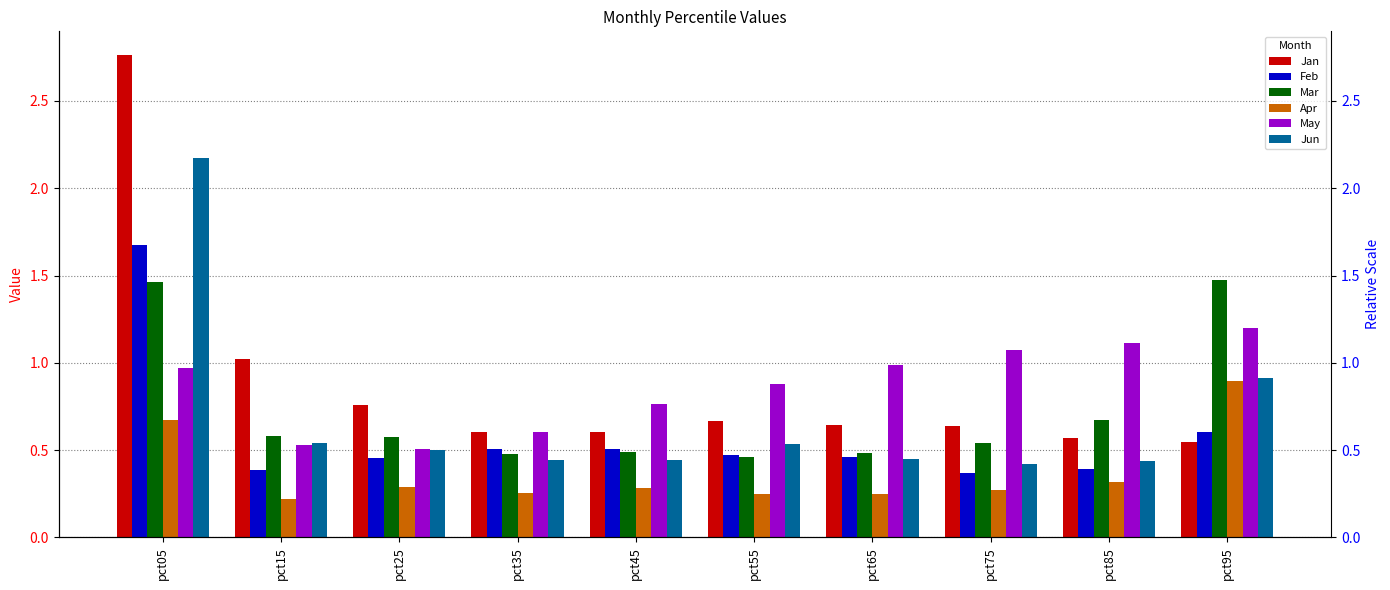

At how many categories does at least one series exceed 2?

1